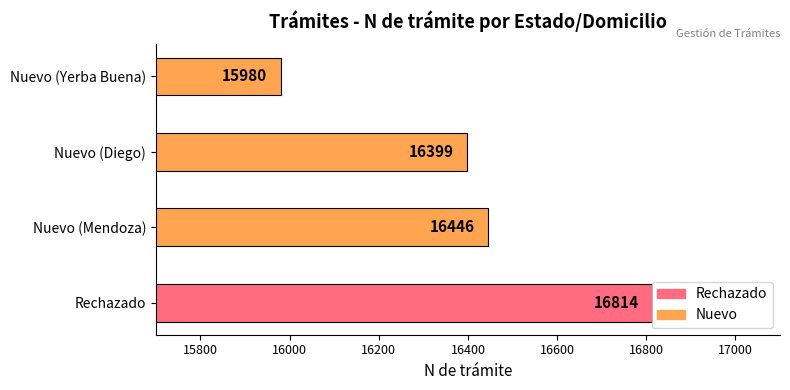

The chart shows a value of 16446 at Nuevo (Mendoza). True or false?

True